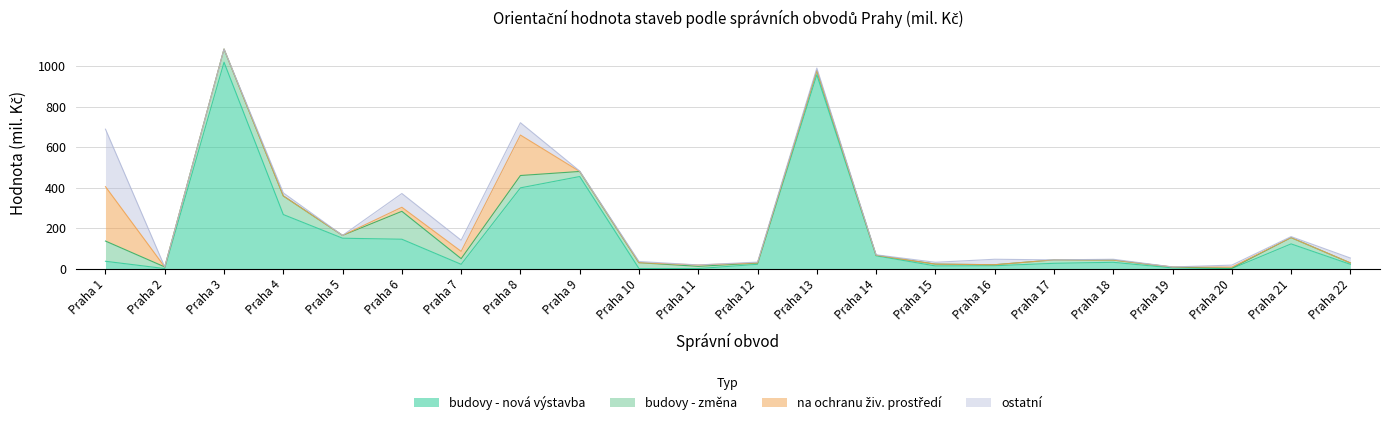

How many times do ostatní and budovy - změna cross each other?

6